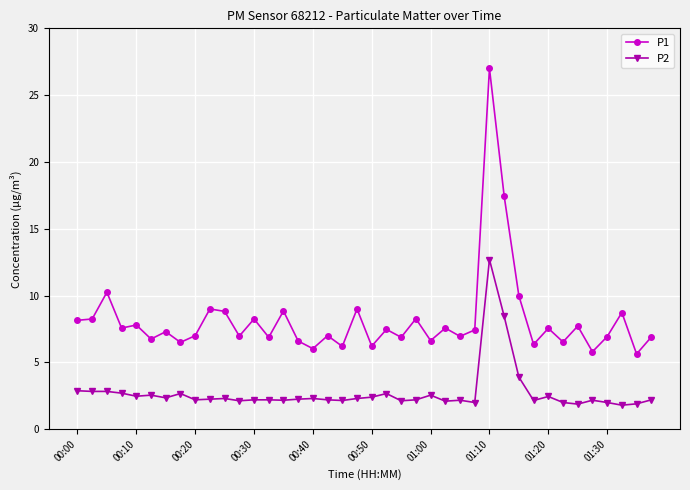

True or false: P2 and P1 cross at least once.

False